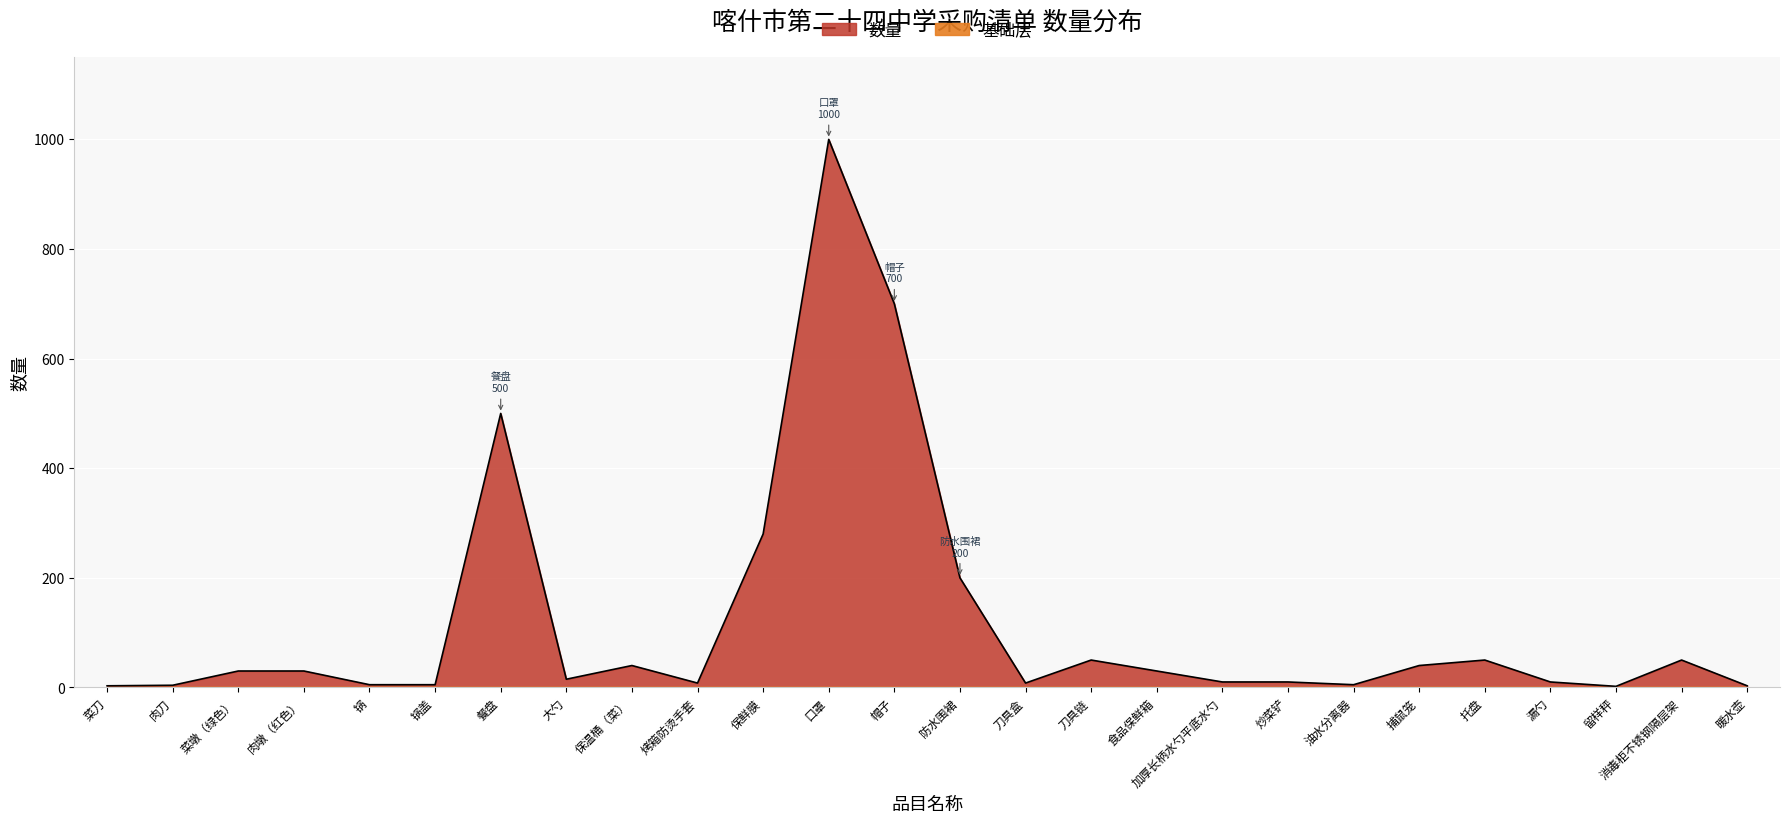

What is the change in value from 保温桶（菜） to 消毒柜不锈钢隔层架?

+10